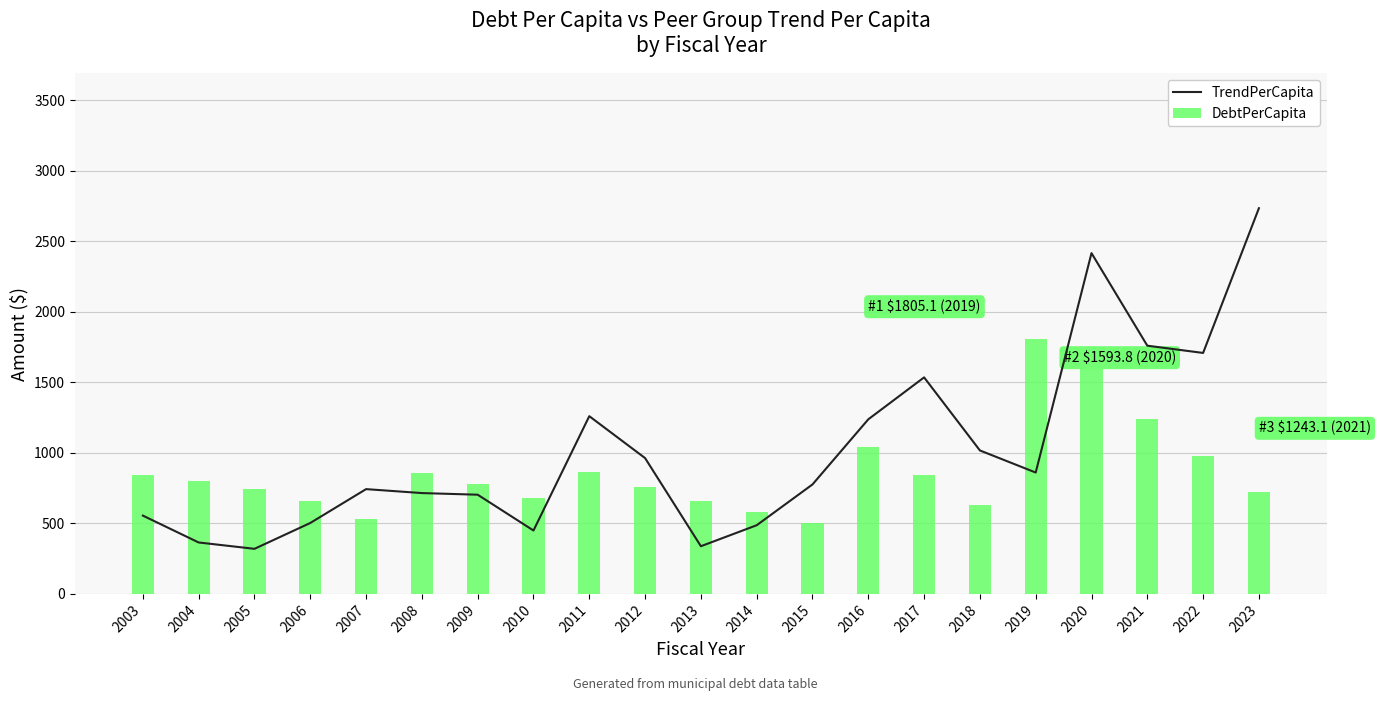

What is the average value of the TrendPerCapita series?

1021.0